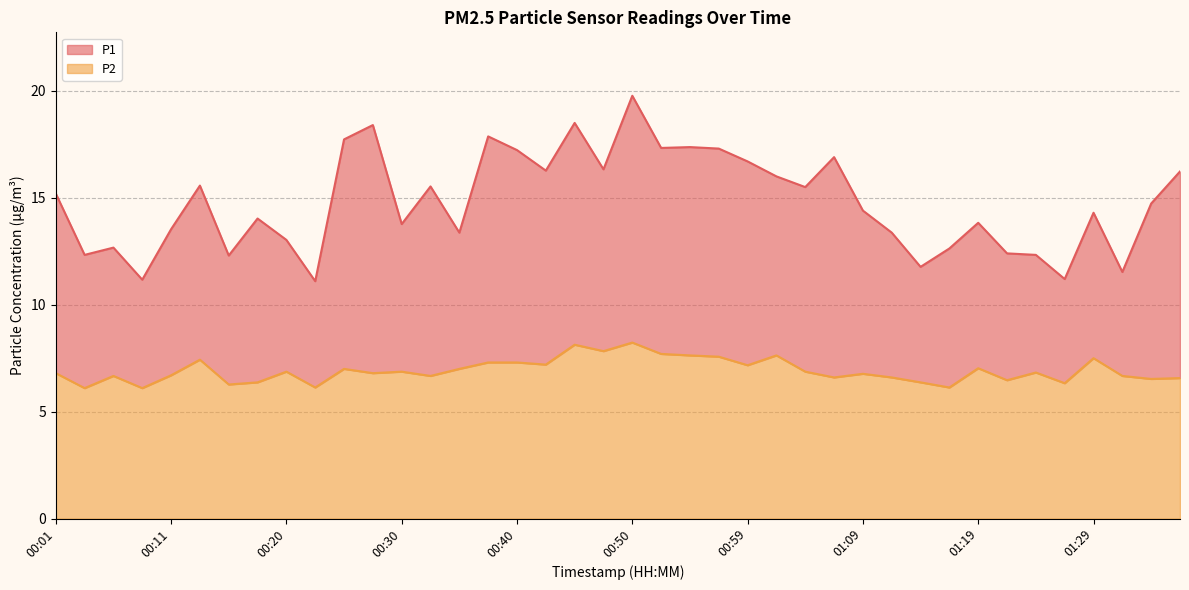

Reading left to right, transcribe all the data shown in this chart.

P1: 15.2	12.3	12.7	11.2	13.5	15.6	12.3	14.0	13.0	11.1	17.7	18.4	13.8	15.5	13.4	17.9	17.2	16.3	18.5	16.3	19.8	17.3	17.4	17.3	16.7	16.0	15.5	16.9	14.4	13.4	11.8	12.6	13.8	12.4	12.3	11.2	14.3	11.5	14.7	16.2
P2: 6.8	6.1	6.7	6.1	6.7	7.4	6.3	6.4	6.9	6.1	7.0	6.8	6.9	6.7	7.0	7.3	7.3	7.2	8.1	7.8	8.2	7.7	7.6	7.6	7.2	7.6	6.9	6.6	6.8	6.6	6.4	6.1	7.0	6.5	6.8	6.3	7.5	6.7	6.5	6.6